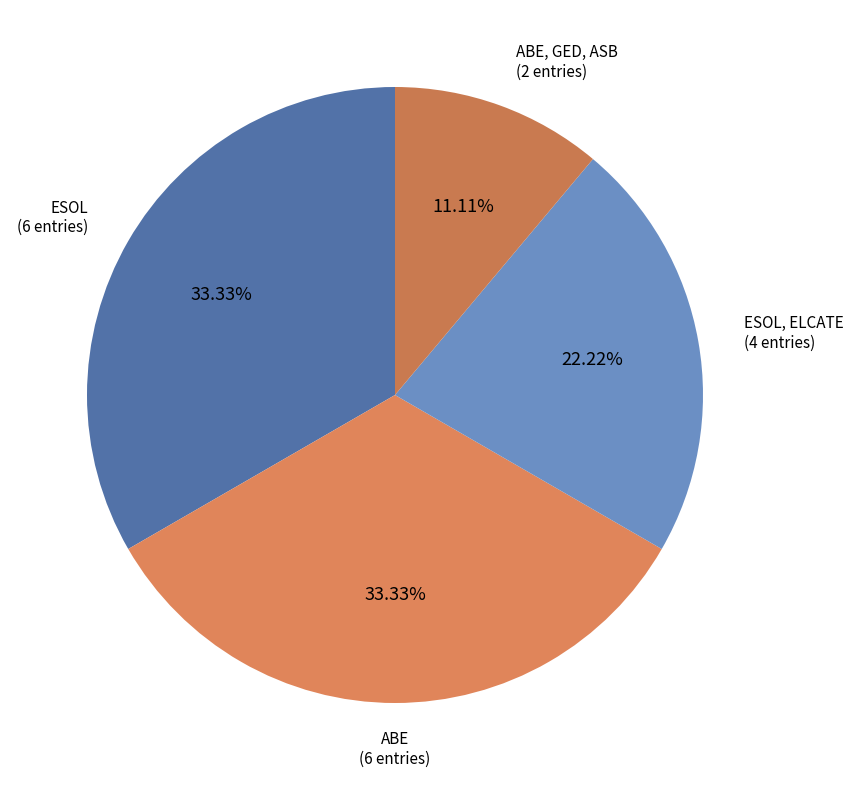

Does ESOL, ELCATE represent more than half of the total?

No